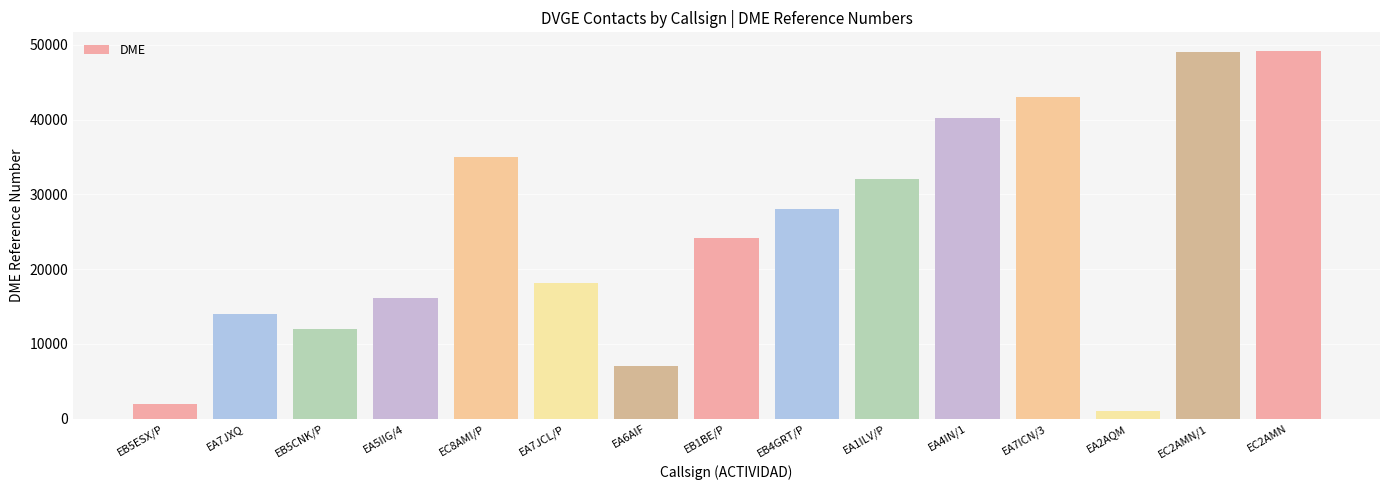

Between EA6AIF and EA7JCL/P, which is larger?

EA7JCL/P